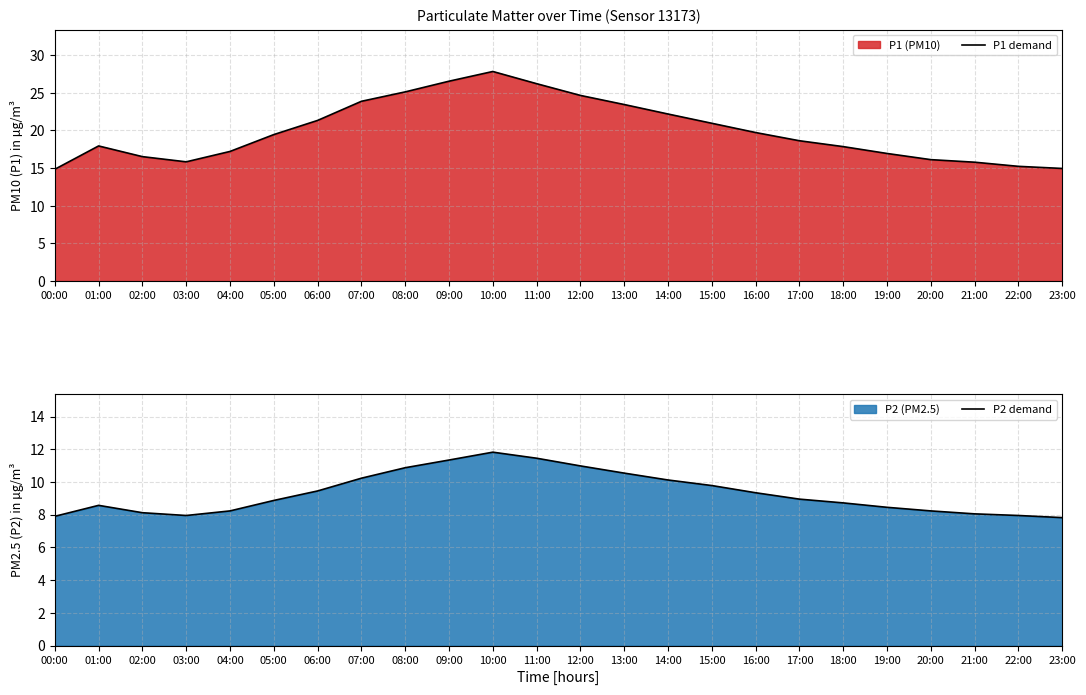

Which series has the largest total across all categories?

P1 demand